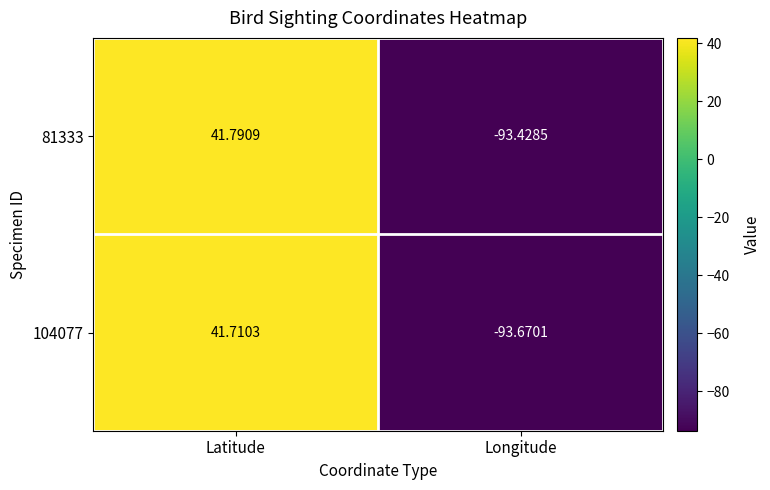

What is the difference between the highest and lowest values at Latitude?

0.1